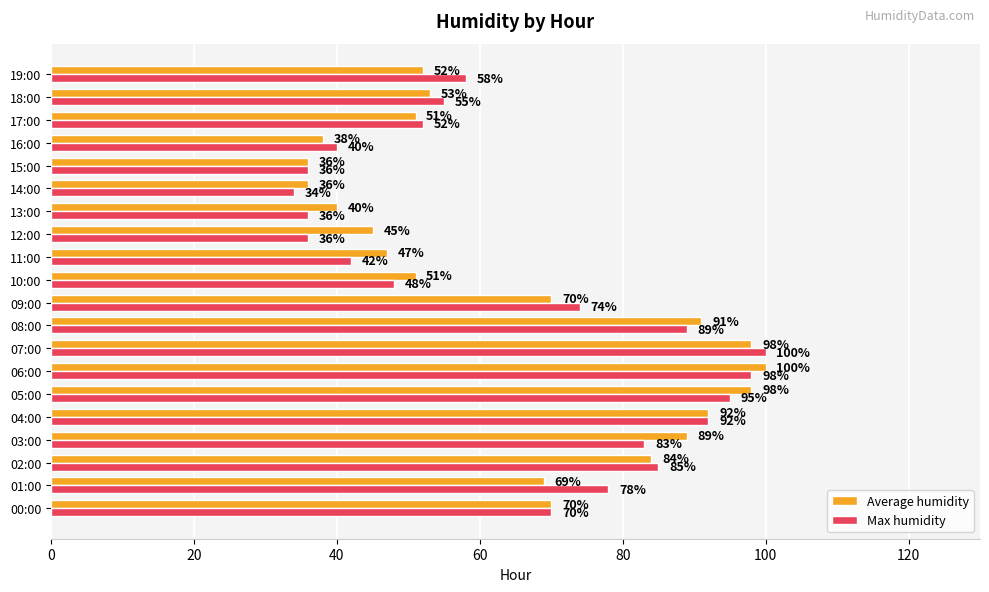

True or false: Average humidity has a value of 51 at 17:00.

True